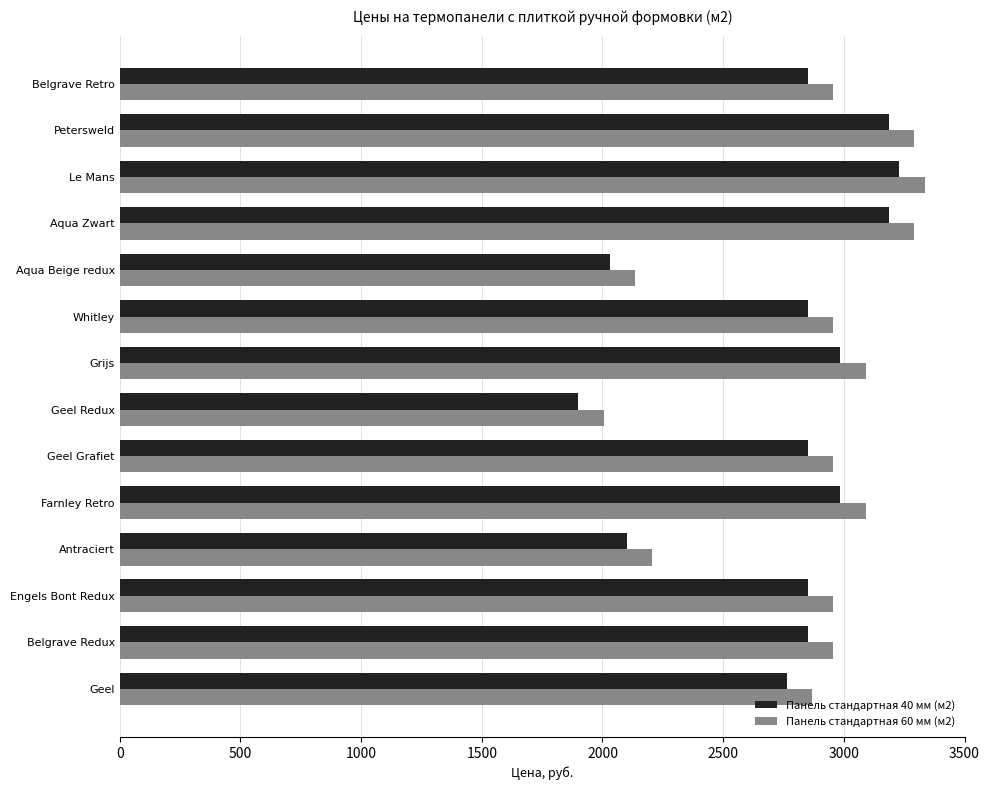

Count the number of categories in the chart.

14